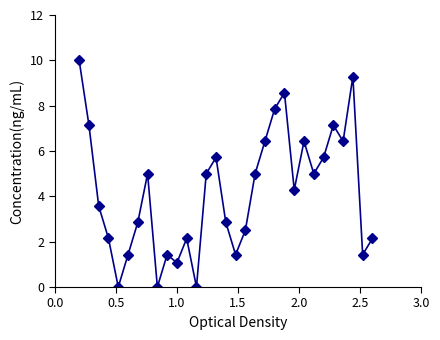

What is the value of the 21st point from the left?

7.9